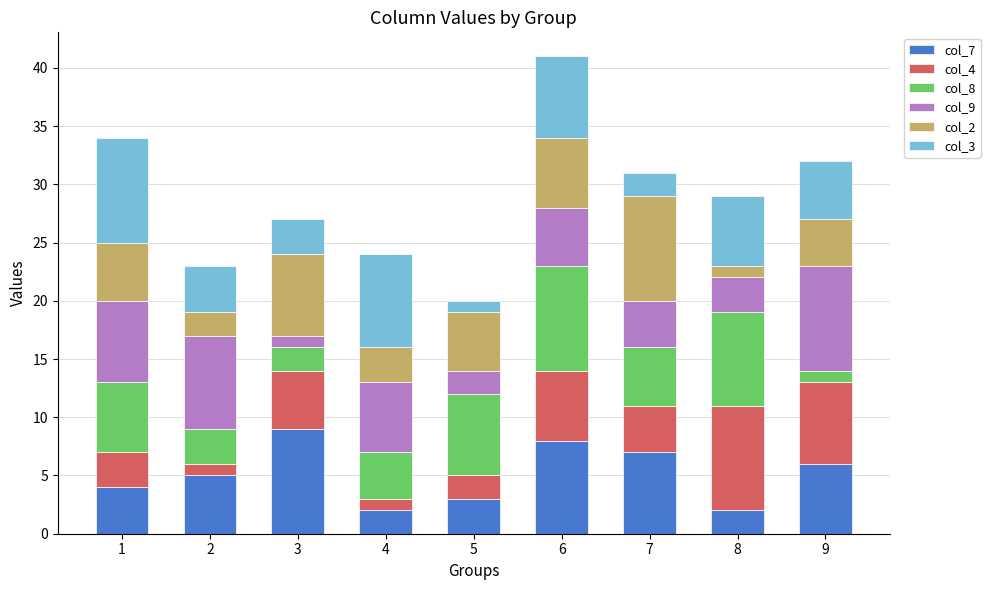

At which category is the sum across all series the highest?

6